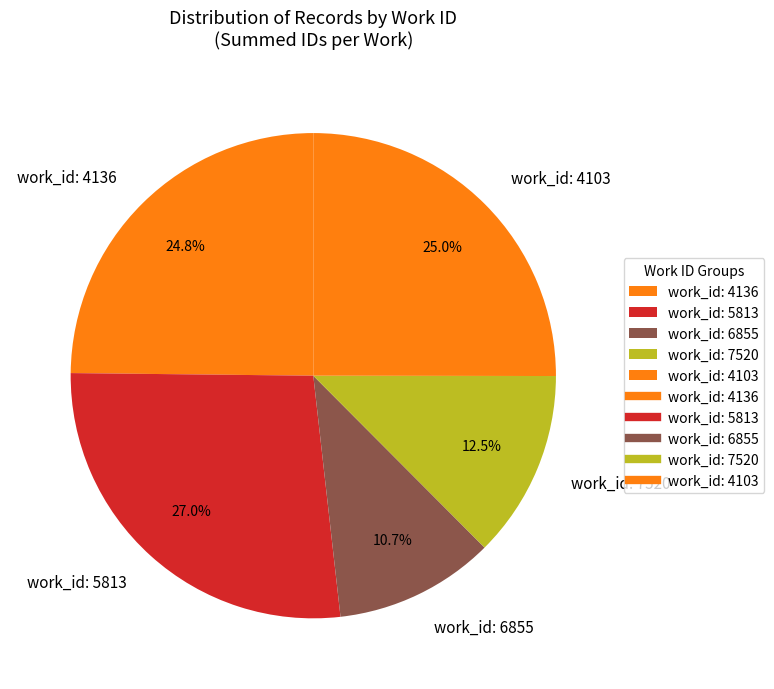

How many segments does this pie chart have?

5